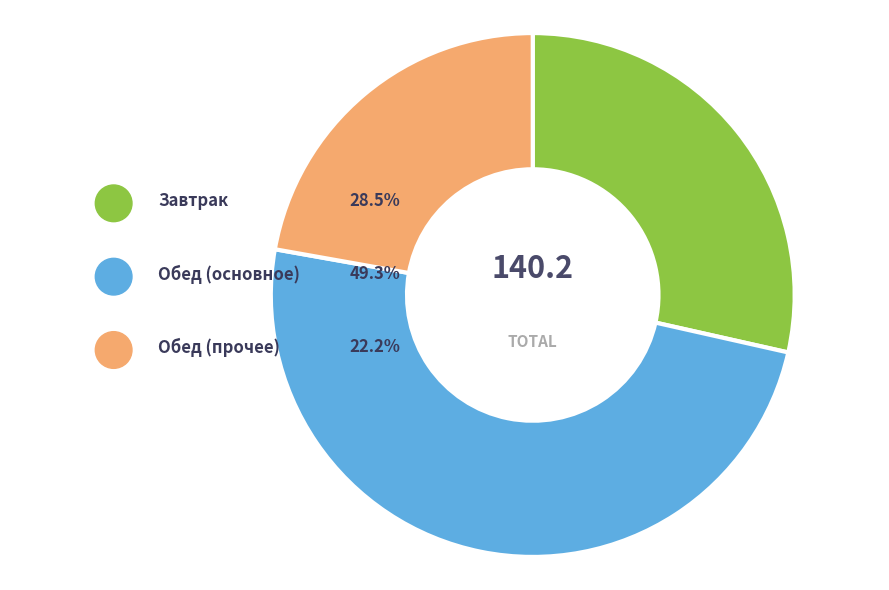

Does any single category account for the majority?

No